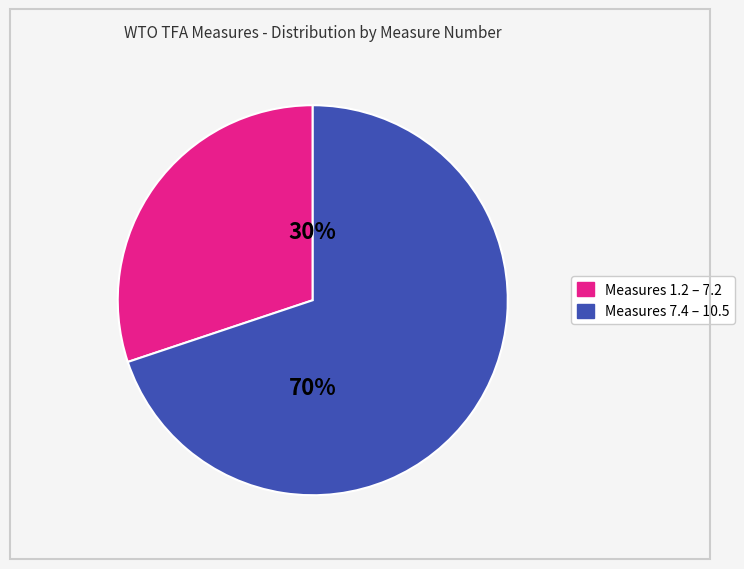

To the nearest percent, what is the difference between the largest and smallest slice percentages?

40%